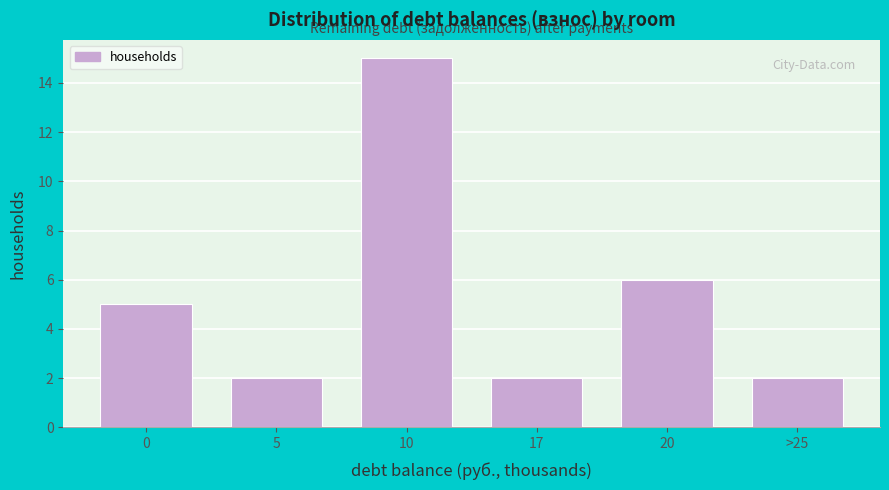

Reading left to right, transcribe all the data shown in this chart.

0=5	5=2	10=15	17=2	20=6	>25=2